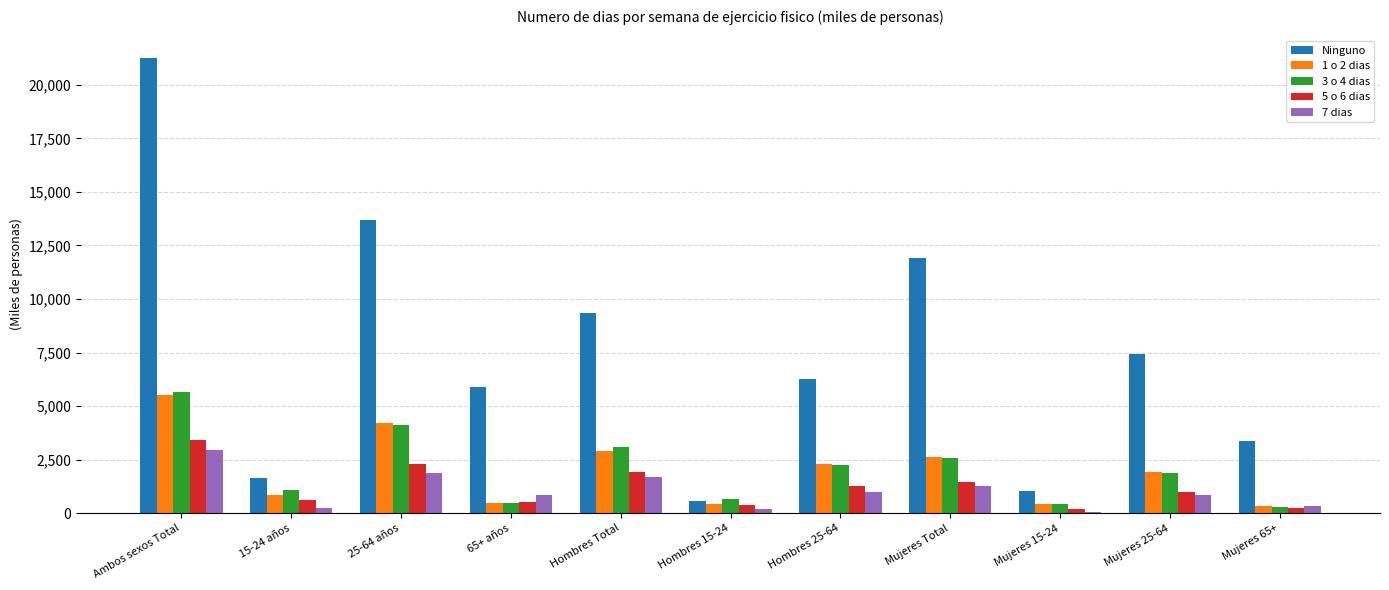

Is the value of 7 dias at Mujeres Total greater than the value of 1 o 2 dias at Hombres 15-24?

Yes